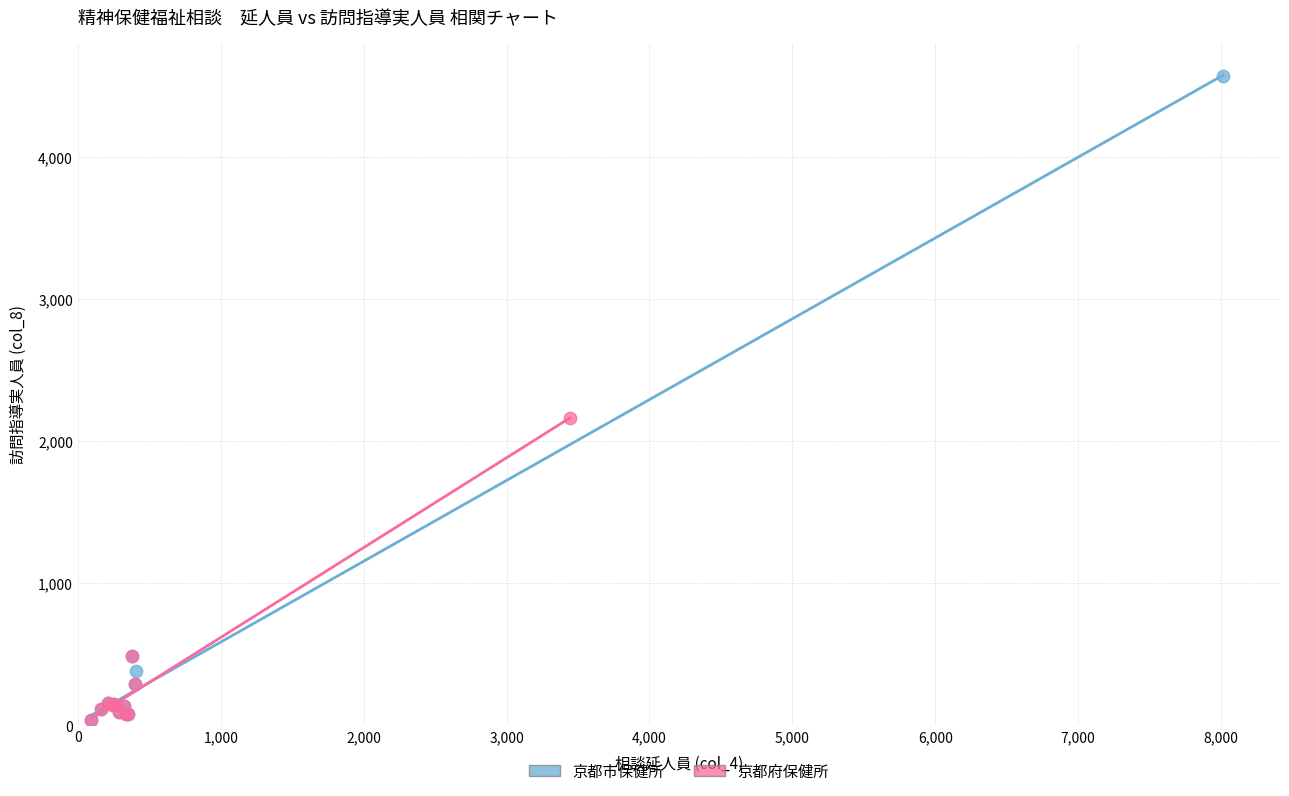

Which series contains the highest Y value?

京都市保健所